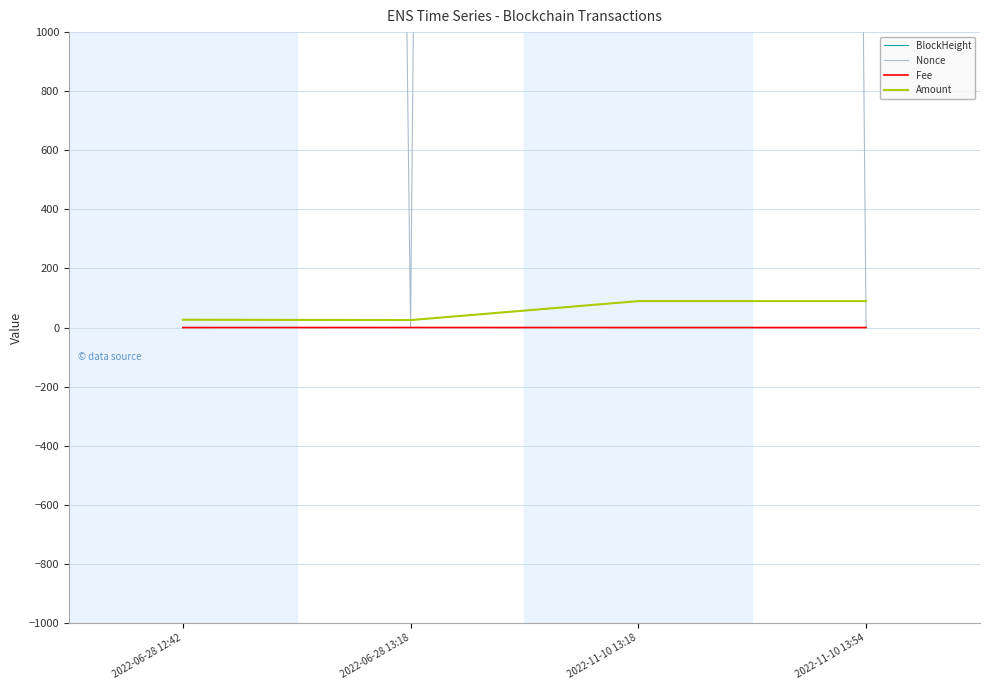

What are all the series names shown in the legend?

BlockHeight, Nonce, Fee, Amount